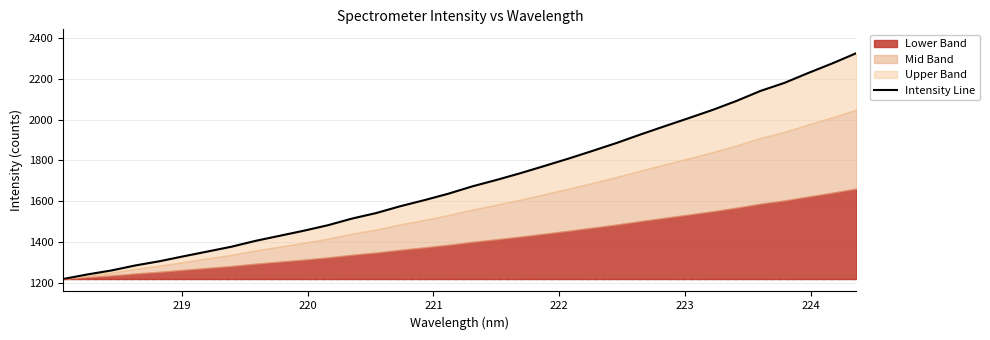

What is the smallest value displayed?

1220.6